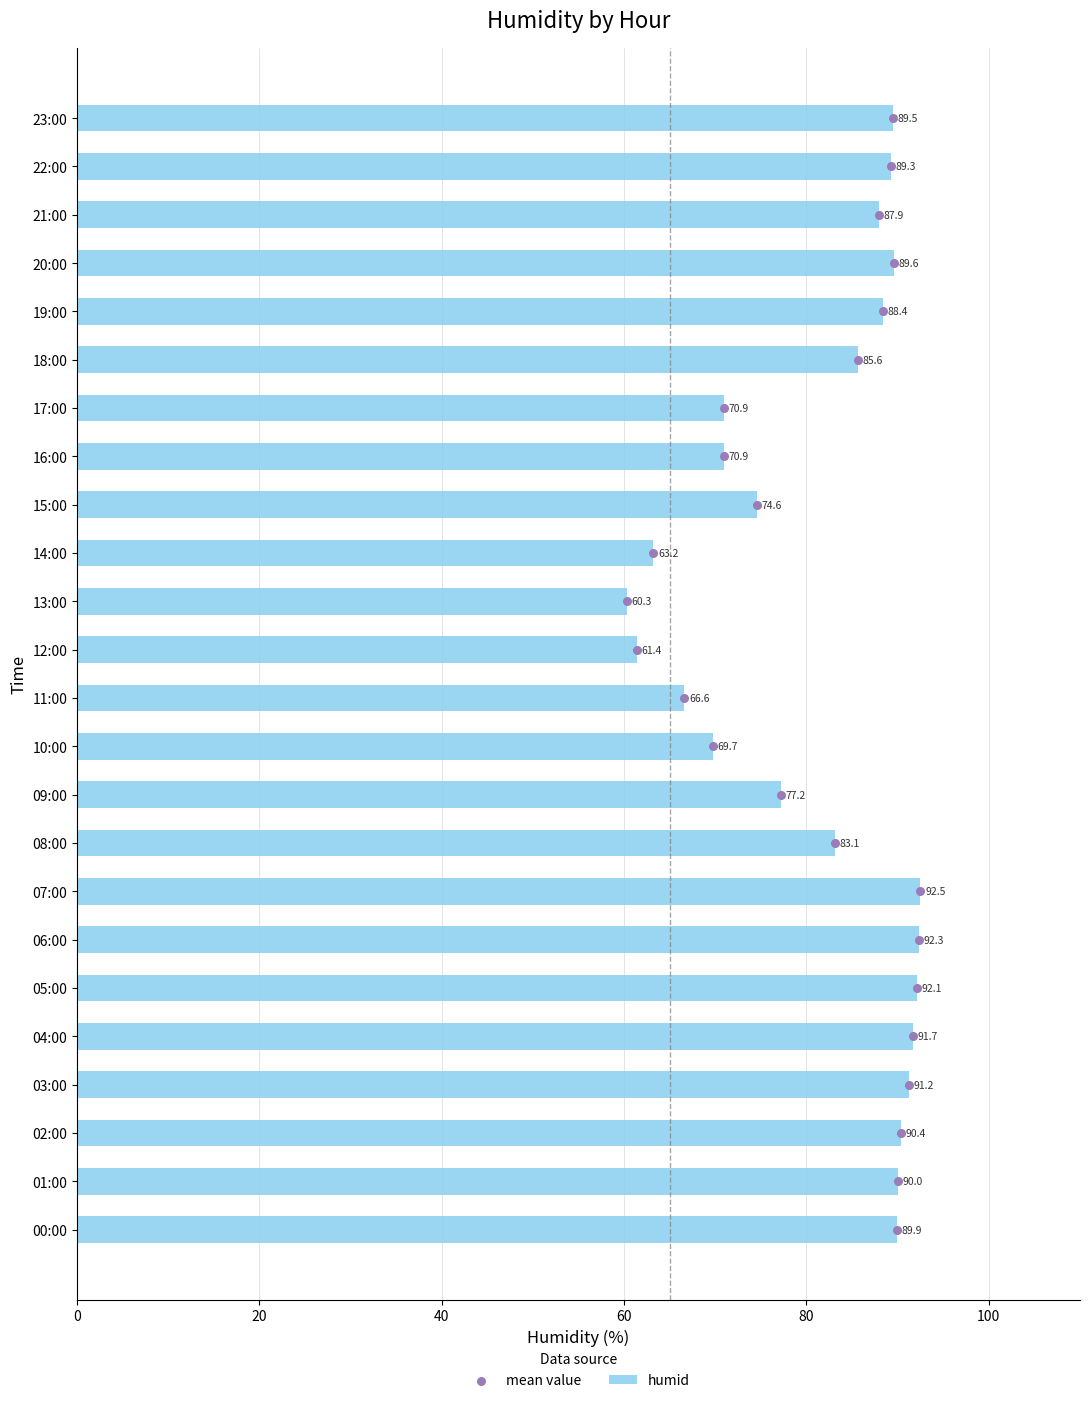

Which series contains the lowest Y value?

mean value